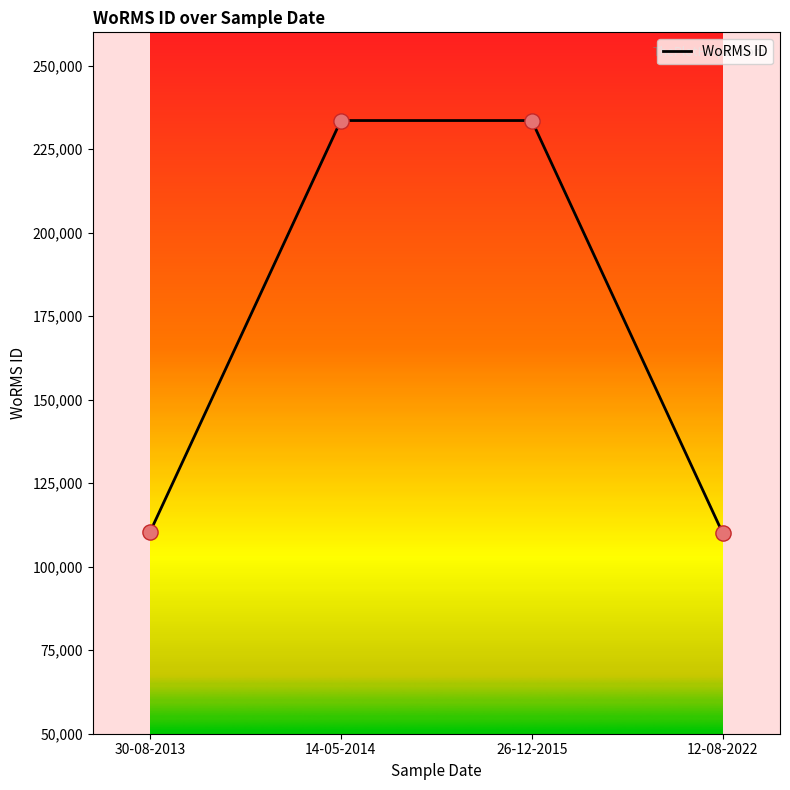

What is the change in value from 14-05-2014 to 12-08-2022?

-123551